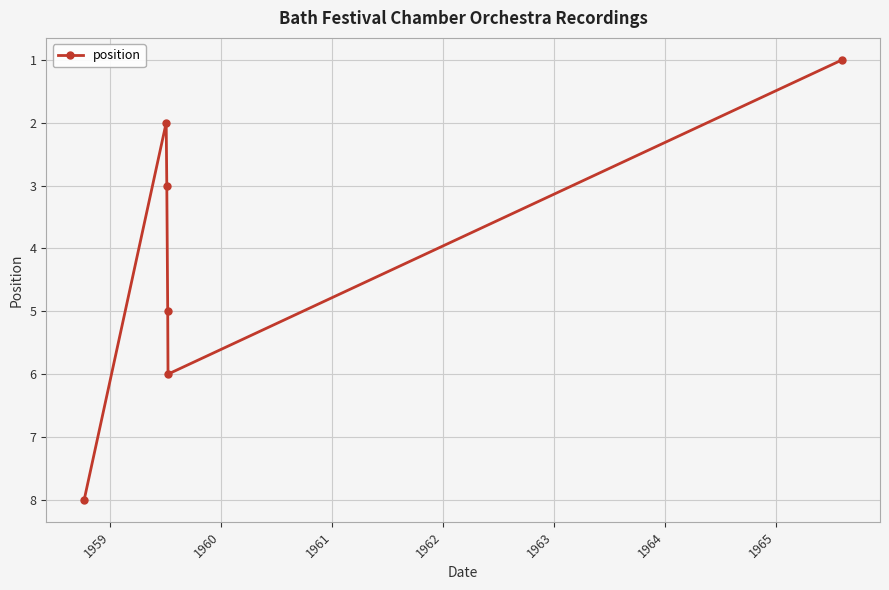

What is the sum of all values?

25